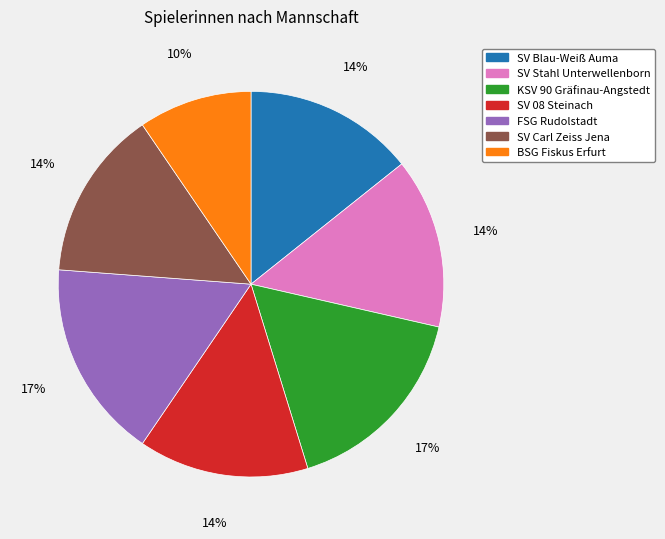

Does BSG Fiskus Erfurt represent more than half of the total?

No